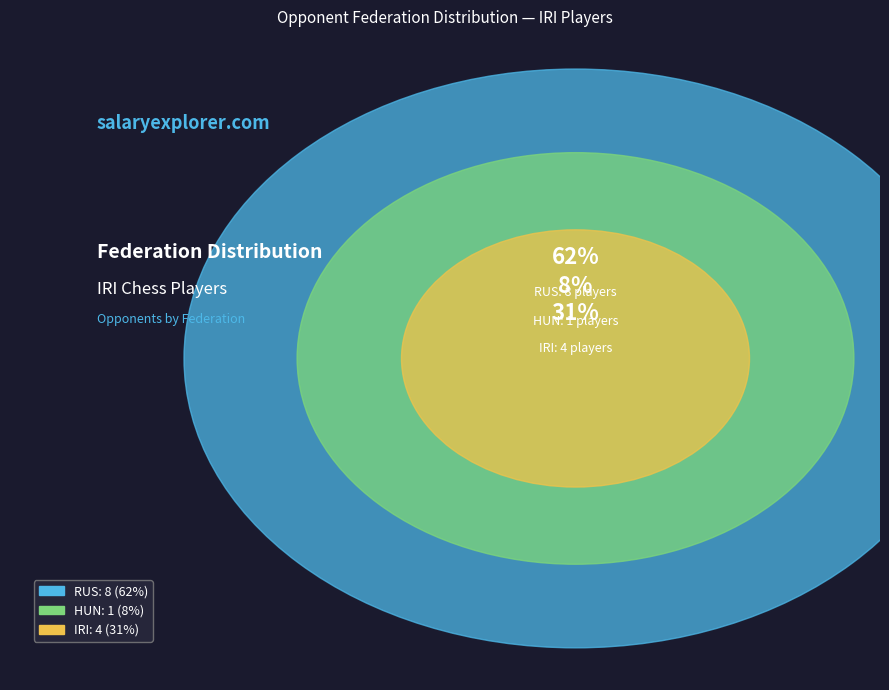

What is the largest slice in the pie chart?

RUS